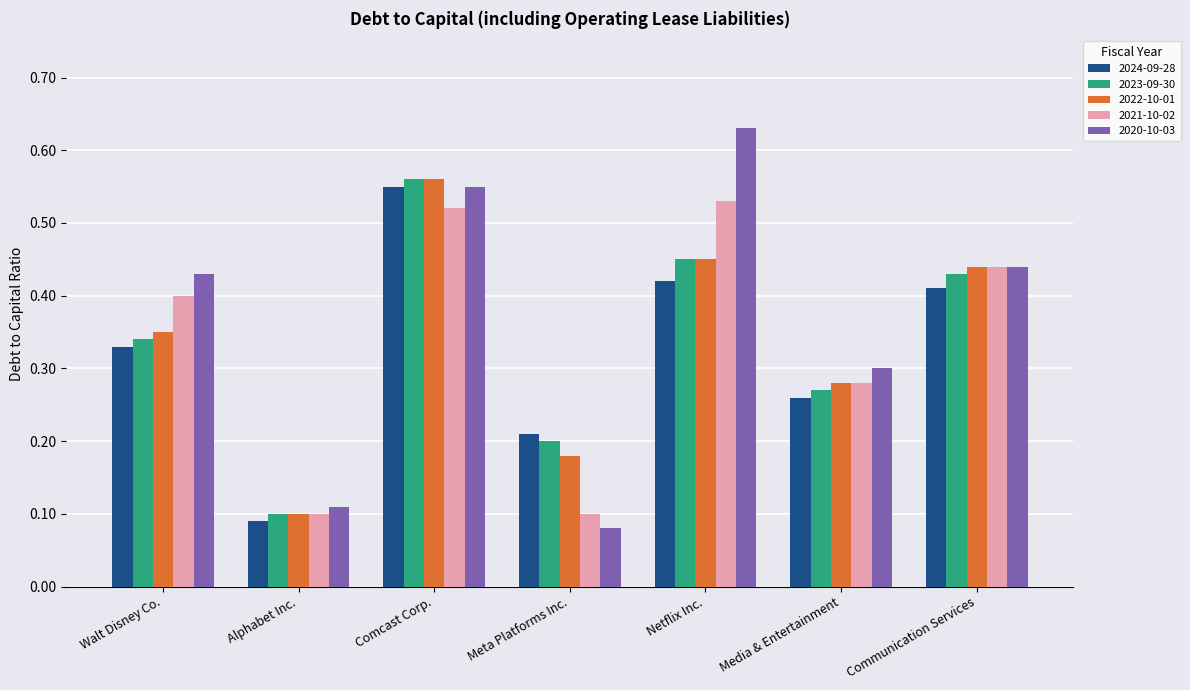

Which category has the highest value in the 2022-10-01 series?

Comcast Corp.